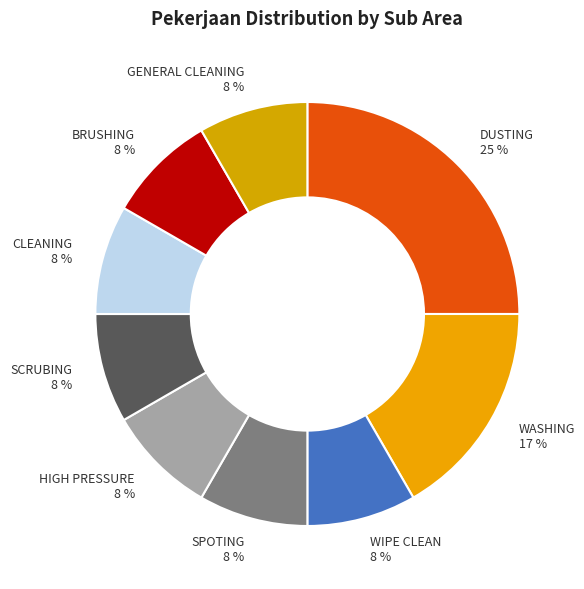

How many slices are in this pie chart?

9